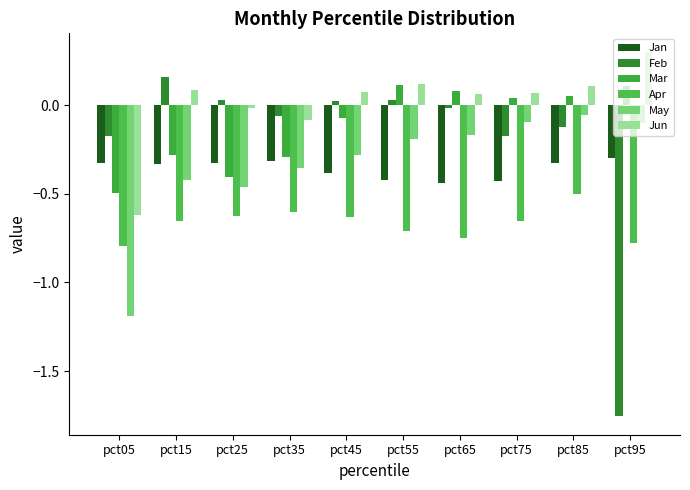

At which category does the chart reach its peak across all series?

pct95